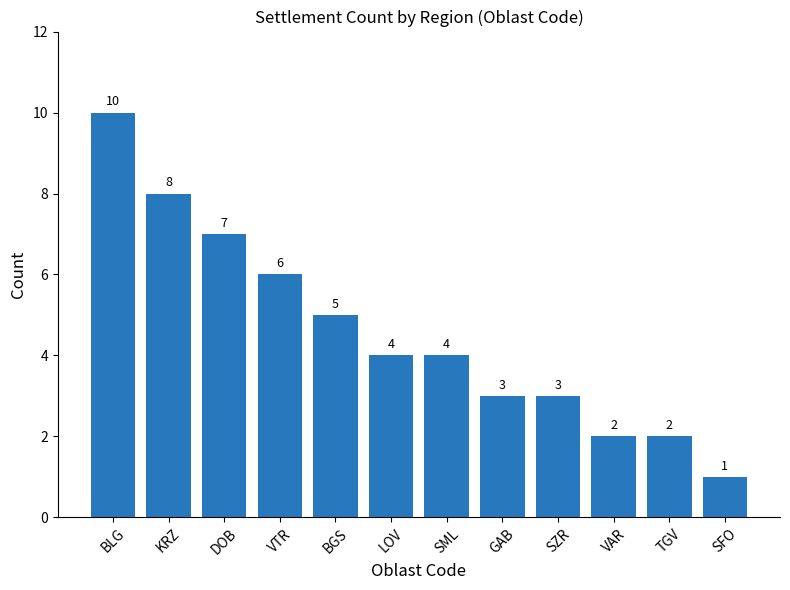

Where is the data nearest to the value 5?

BGS